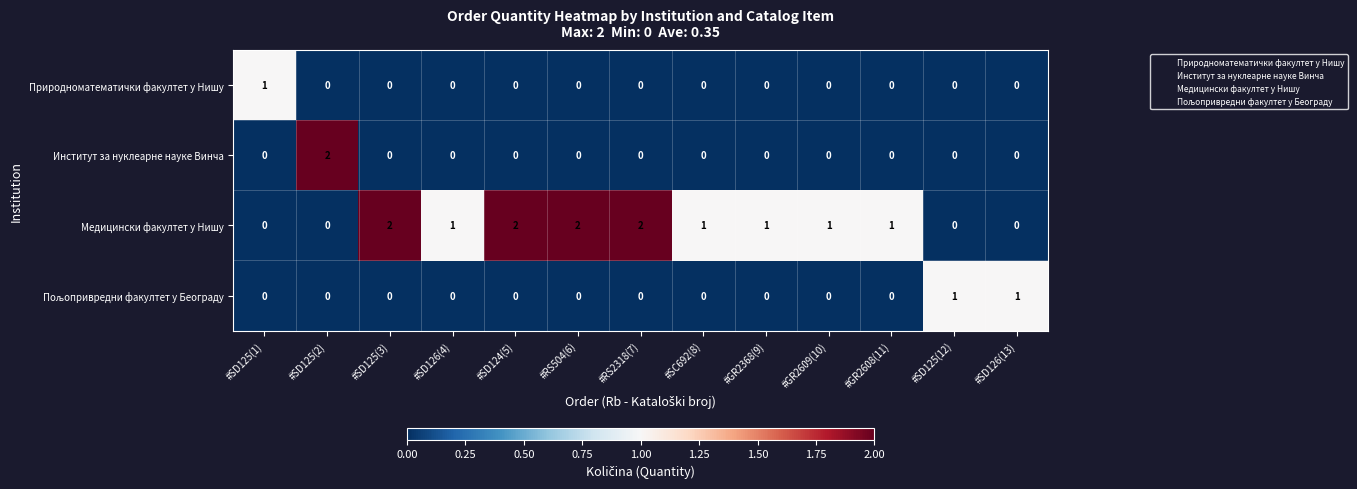

True or false: Природноматематички факултет у Нишу has a value of 1 at #SD126(4).

False